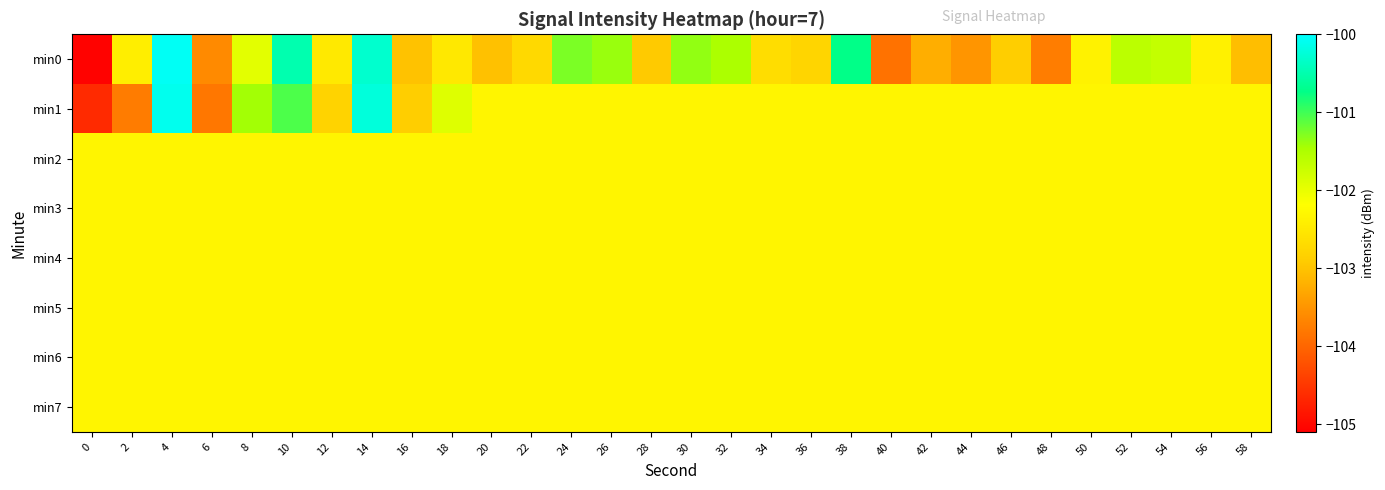

Which series has the widest spread of values?

min0